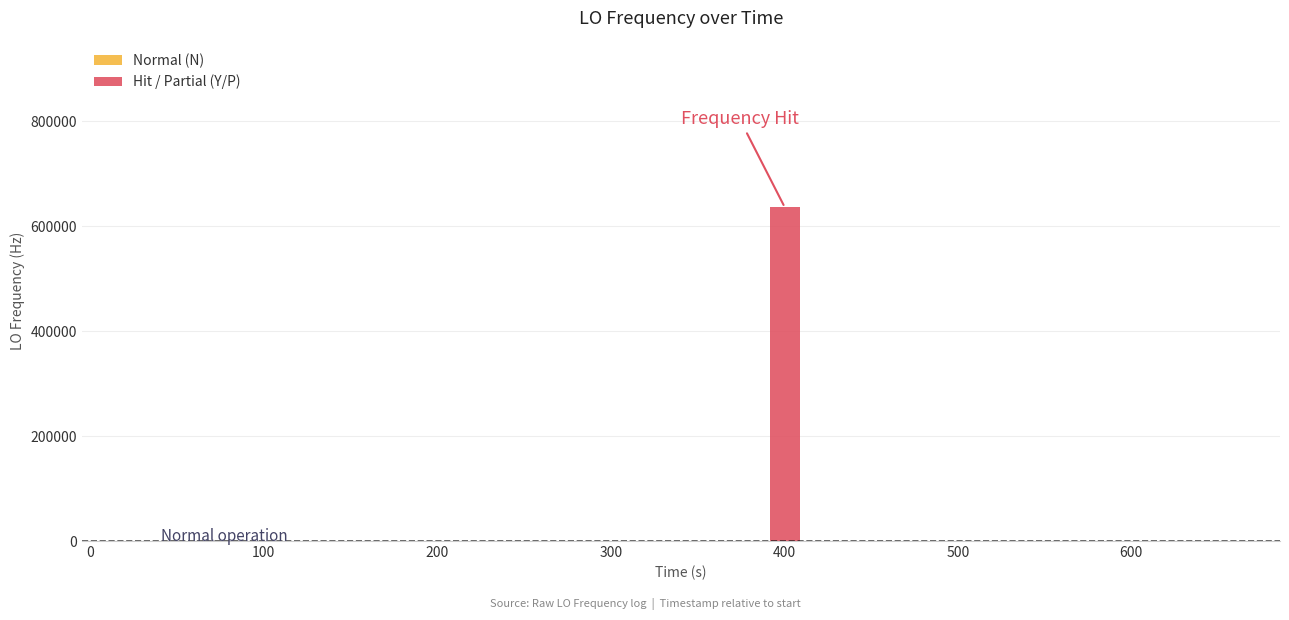

Rank the categories by value from lowest to highest.

0, 10, 13, 14, 5, 16, 21, 1, 3, 6, 7, 8, 22, 24, 4, 9, 11, 17, 19, 20, 12, 15, 18, 32, 34, 31, 33, 36, 30, 38, 39, 25, 26, 27, 37, 28, 29, 35, 2, 23